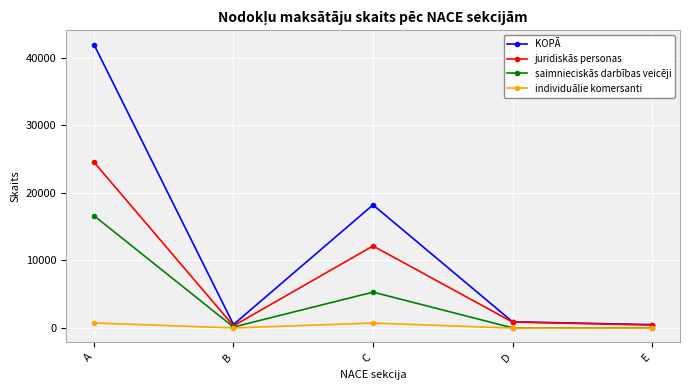

What is the spread (max minus min) of values at E?

501